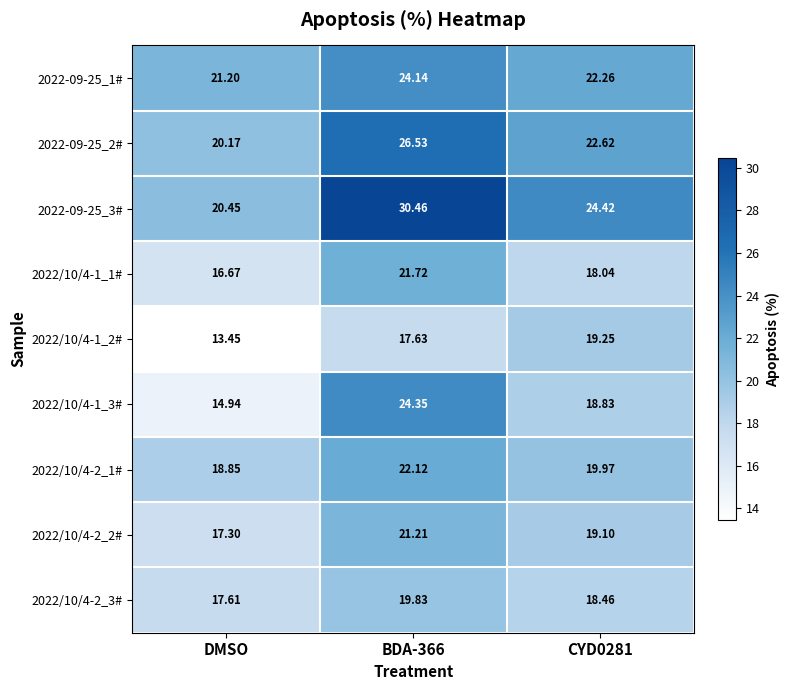

How many data points in 2022/10/4-1_1# are above 18?

2